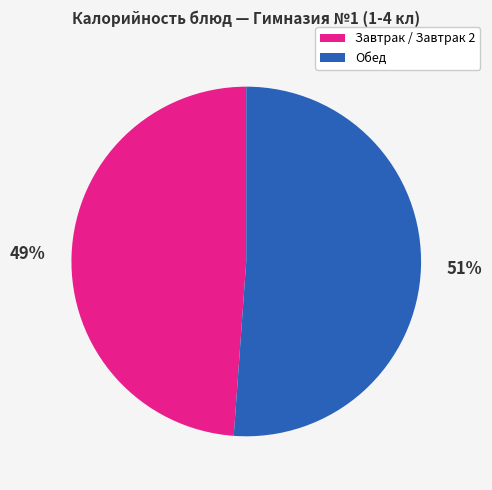

To the nearest percent, what is the average slice percentage?

50%